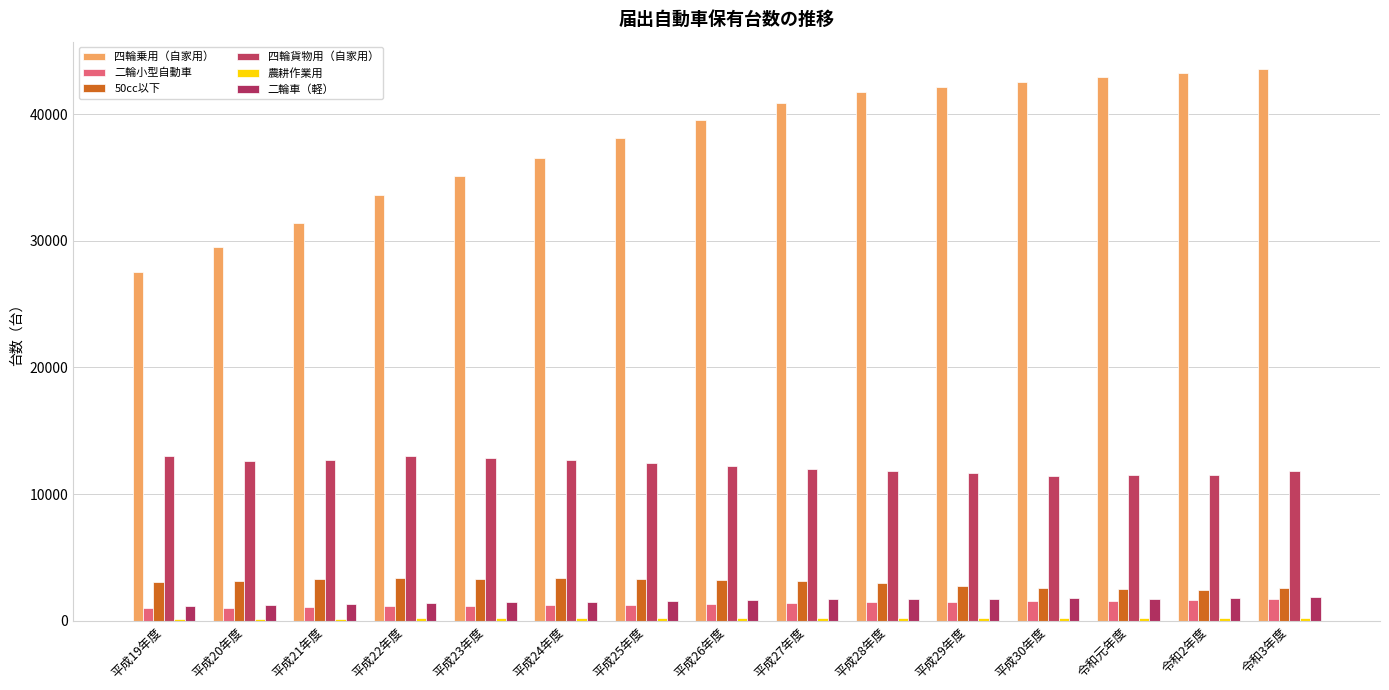

What is the difference between the 農耕作業用 values at 平成29年度 and 令和元年度?

9